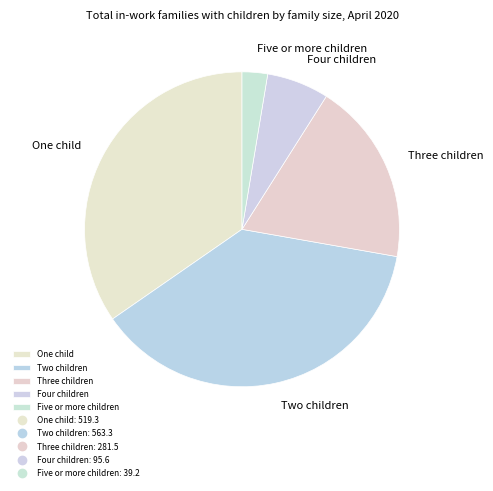

What is the smallest slice in the pie chart?

Five or more children